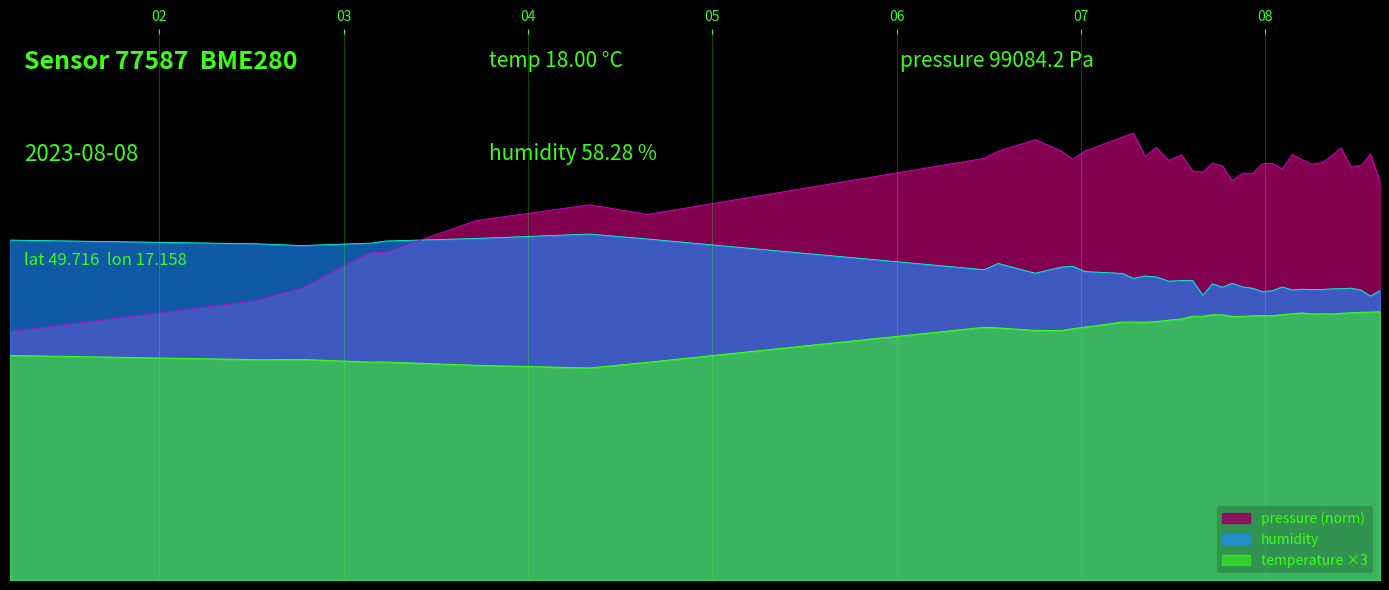

Does the chart have visible grid lines?

Yes